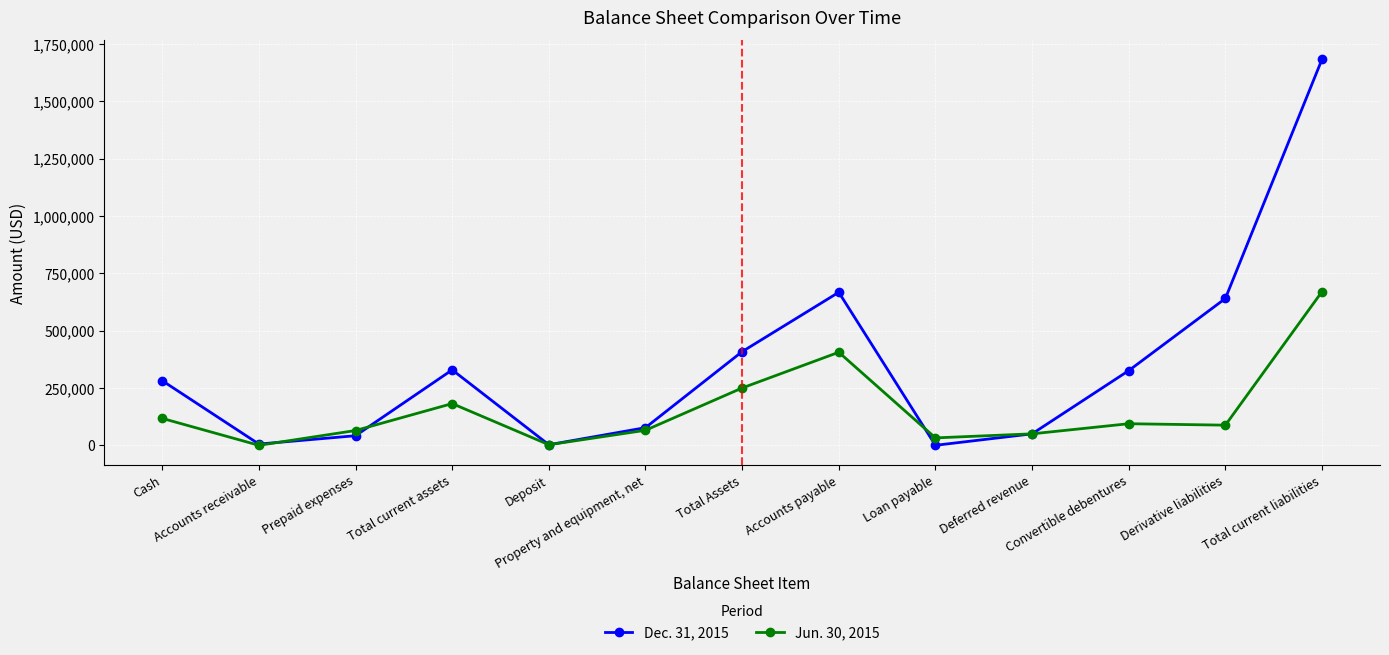

How many data points does each series have?

13